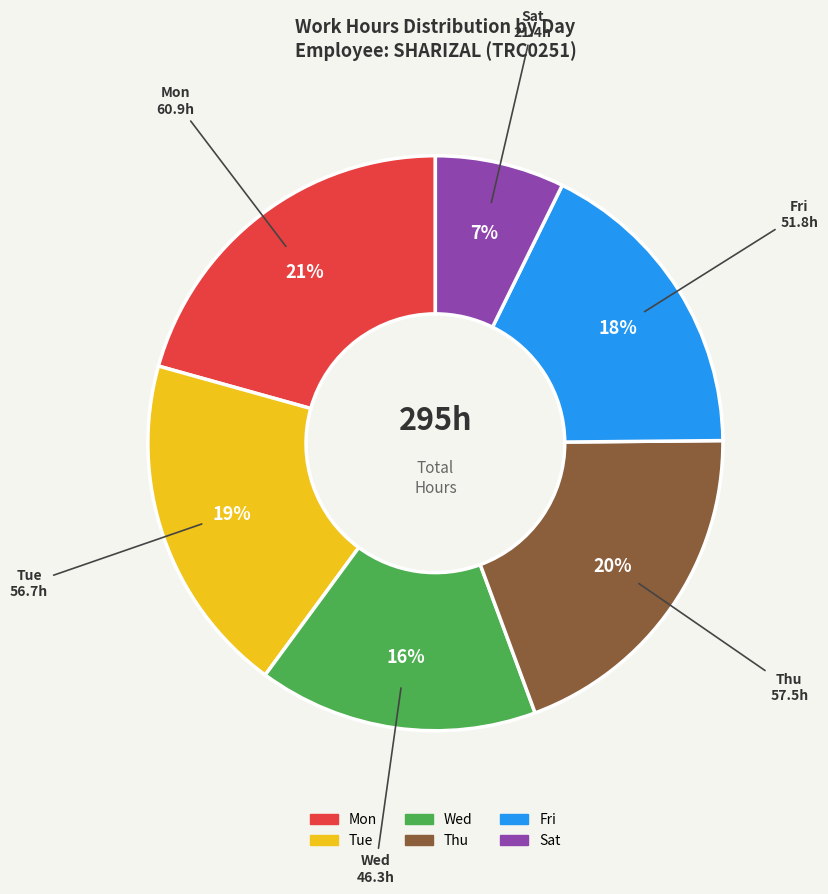

To the nearest percent, what percentage of the pie is Thu?

20%